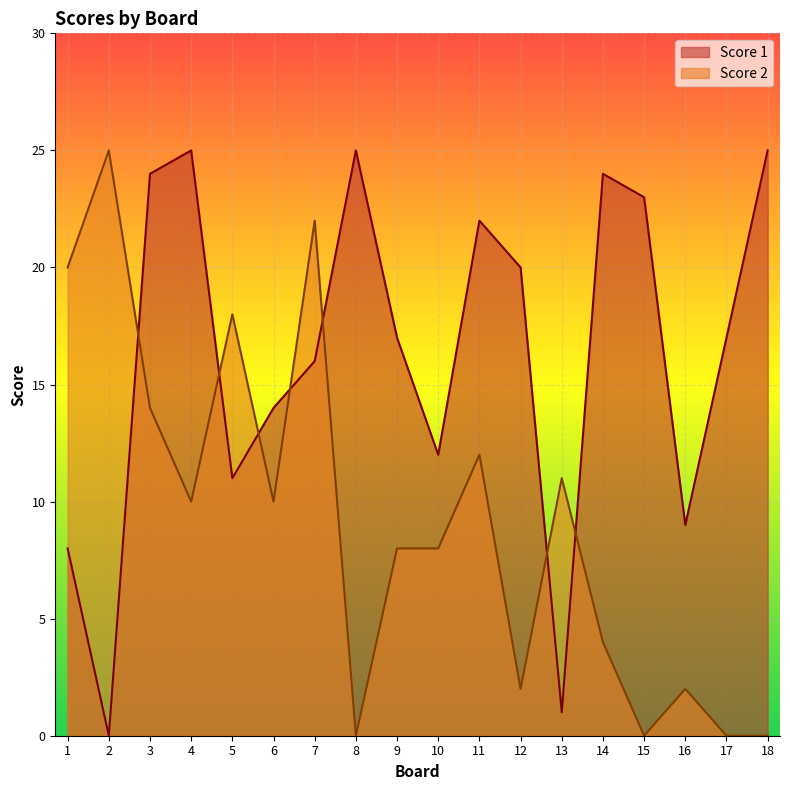

What are all the series names shown in the legend?

Score 1, Score 2